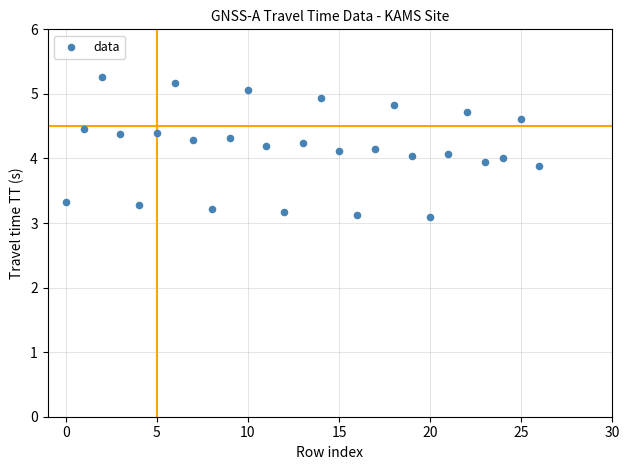

Count the number of points in this scatter plot.

27